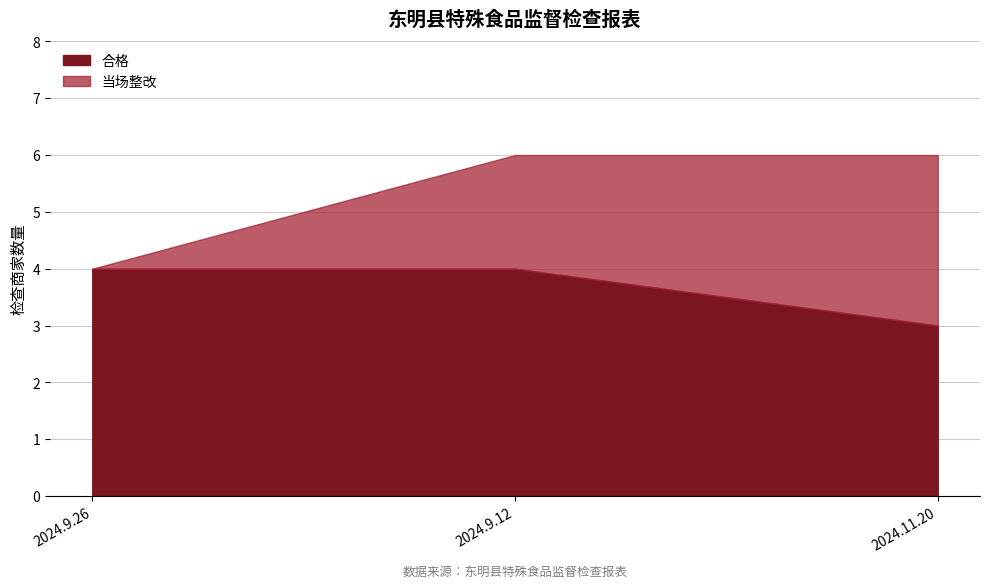

What is the label of the 2nd point from the left?

2024.9.12